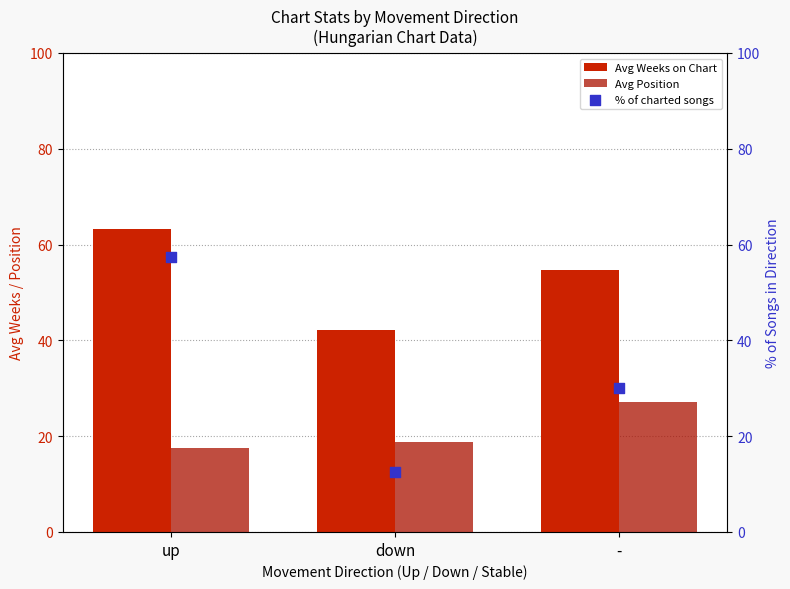

At which category is the sum across all series the highest?

up